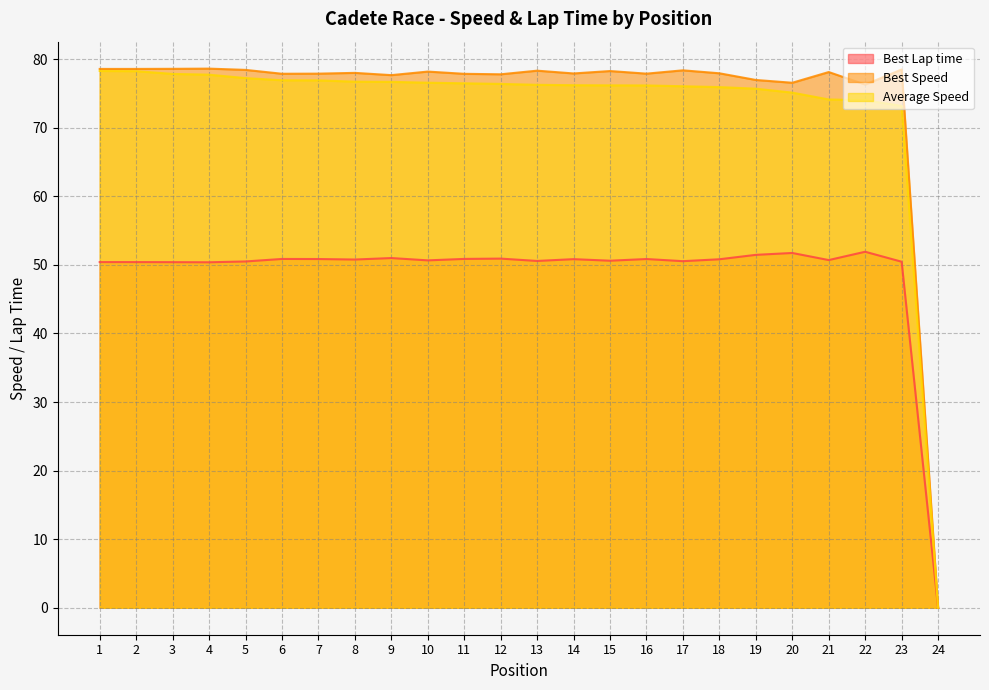

What is the difference between the Best Lap time values at 2 and 13?

0.2